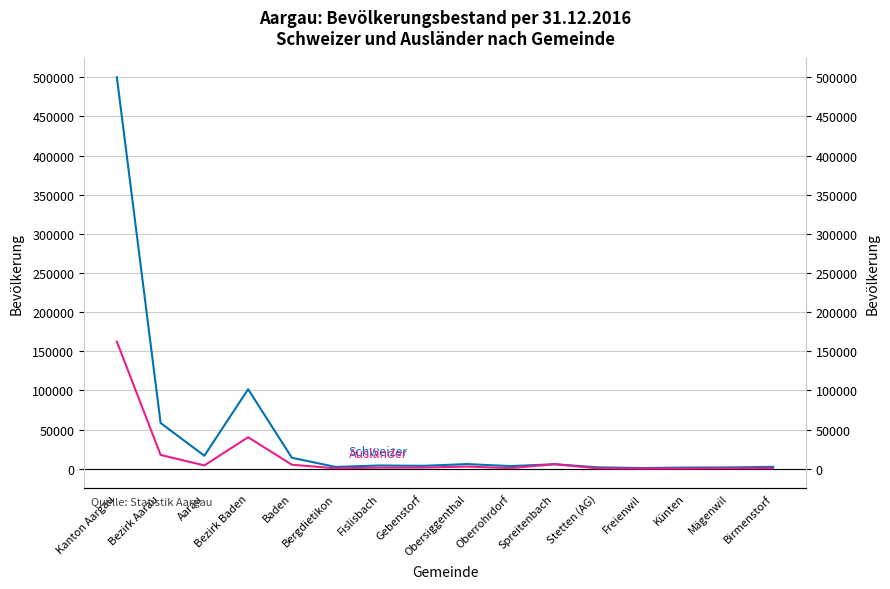

The Ausländer (Bestand 31.12) series shows 6826 at Aarau. True or false?

False